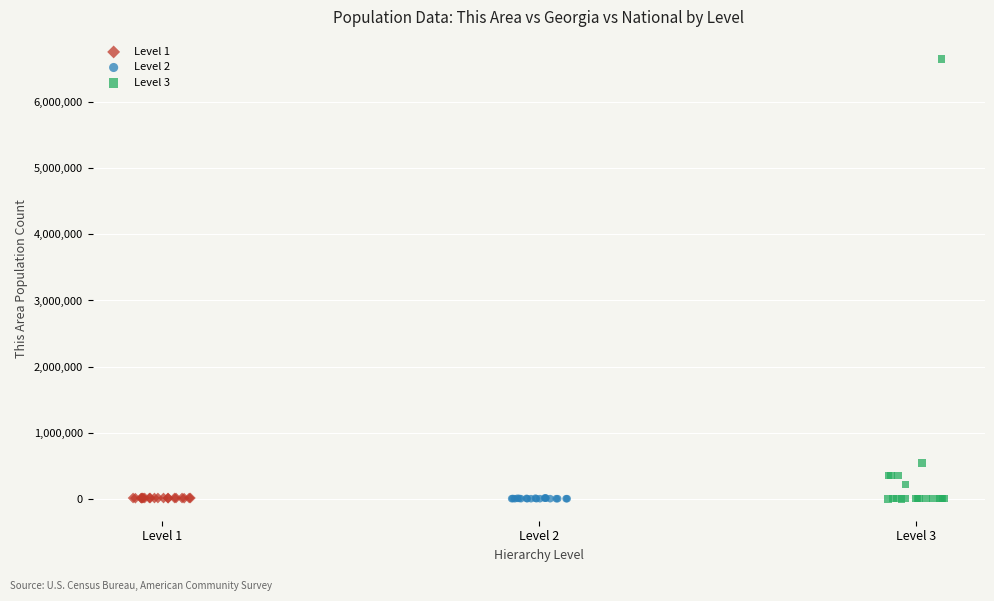

Which series has the widest spread of Y values?

Level 3